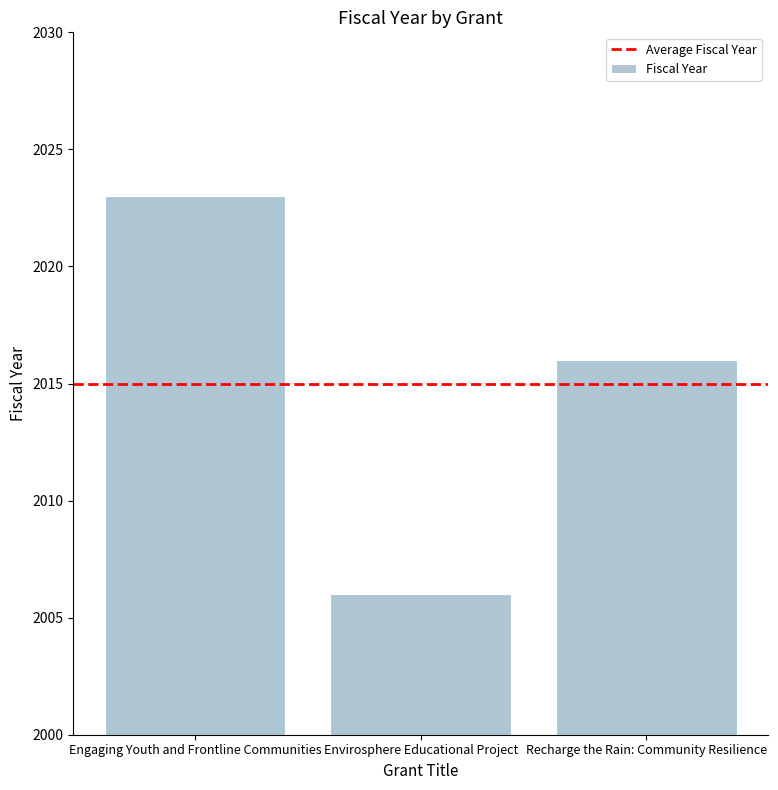

What is the average value?

2015